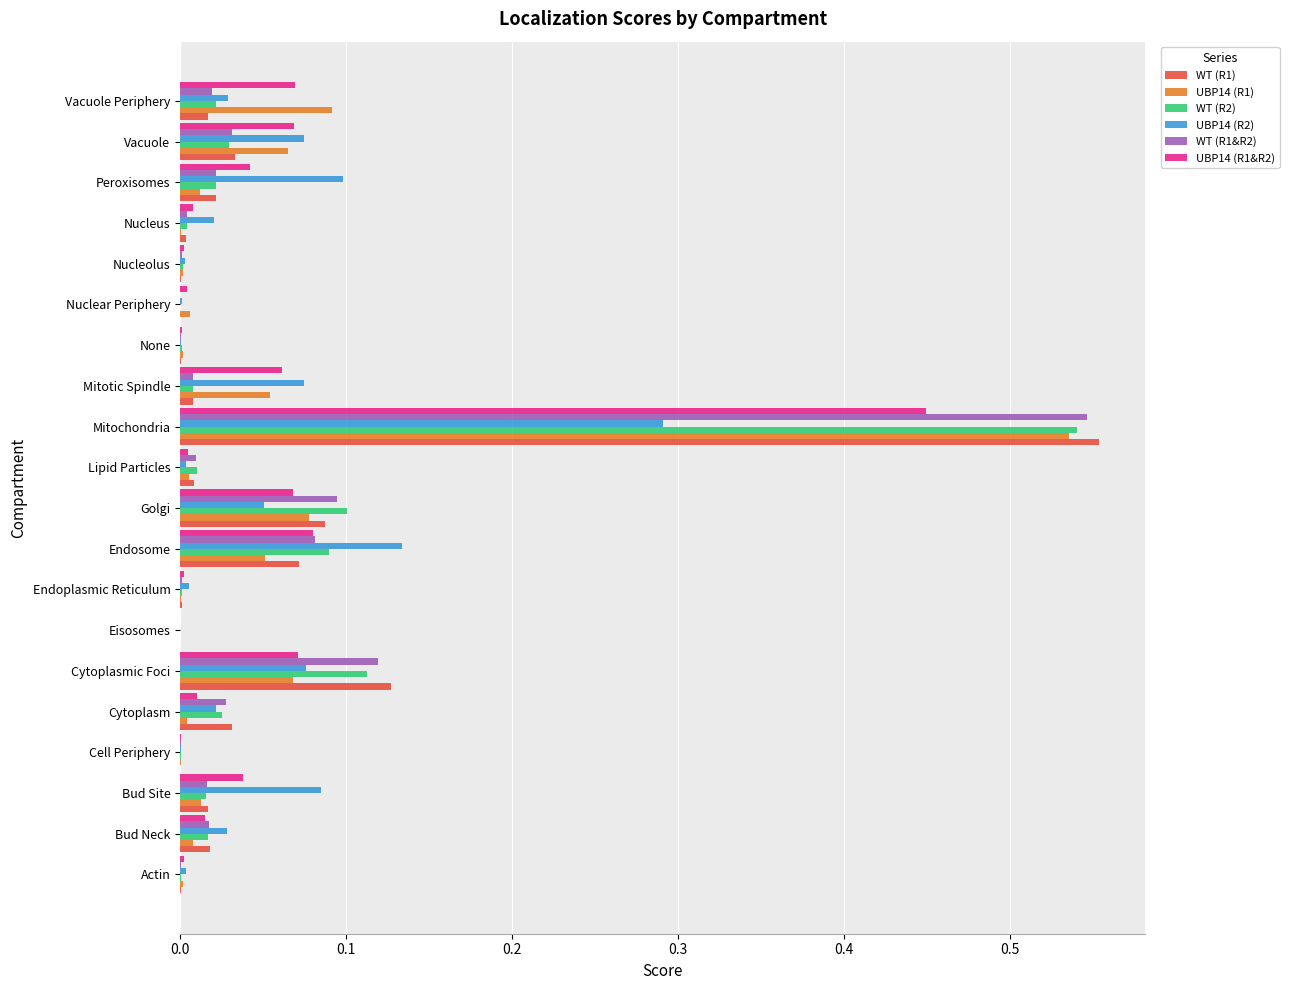

The UBP14 (R2) series shows 0.2 at Peroxisomes. True or false?

False